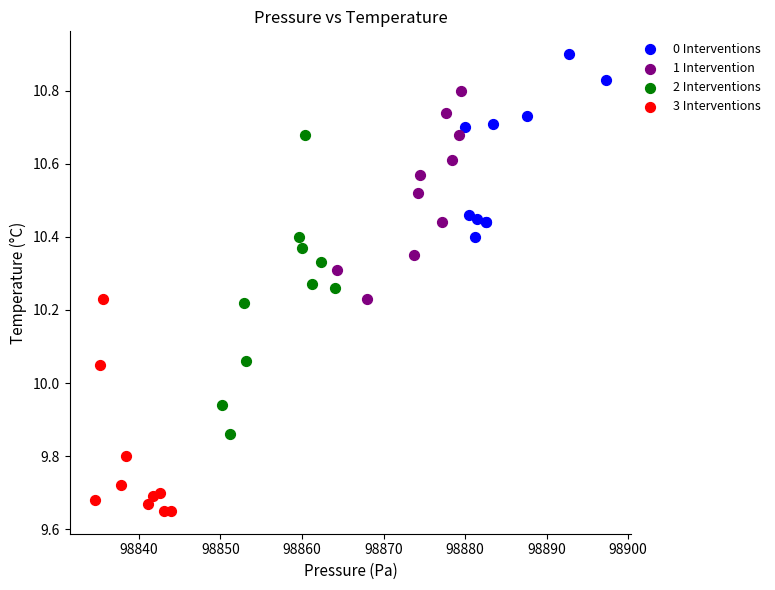

What are all the series names shown in the legend?

0 Interventions, 1 Intervention, 2 Interventions, 3 Interventions